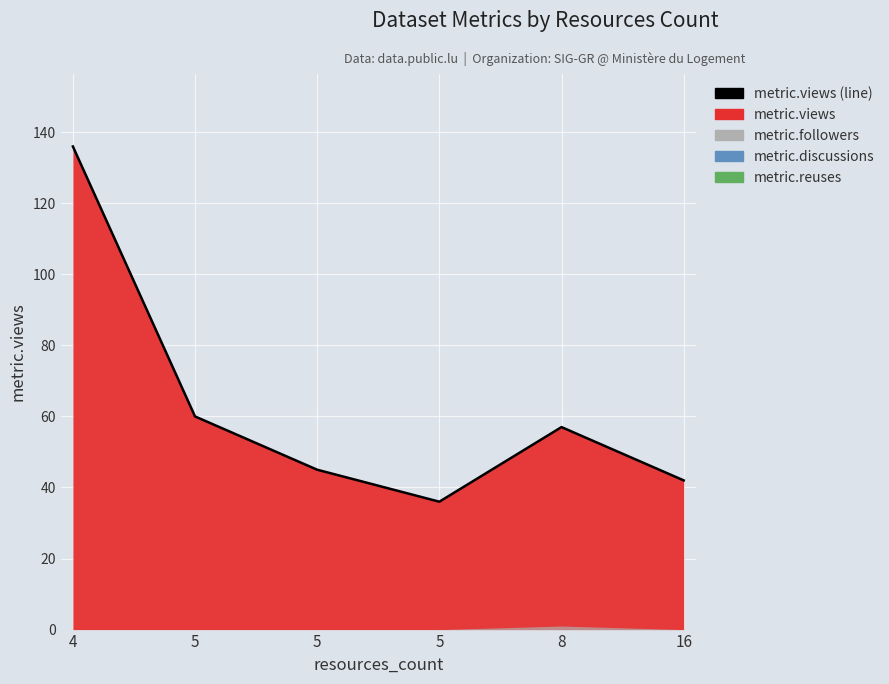

Rank the categories by value from highest to lowest.

4, 5, 8, 5, 16, 5